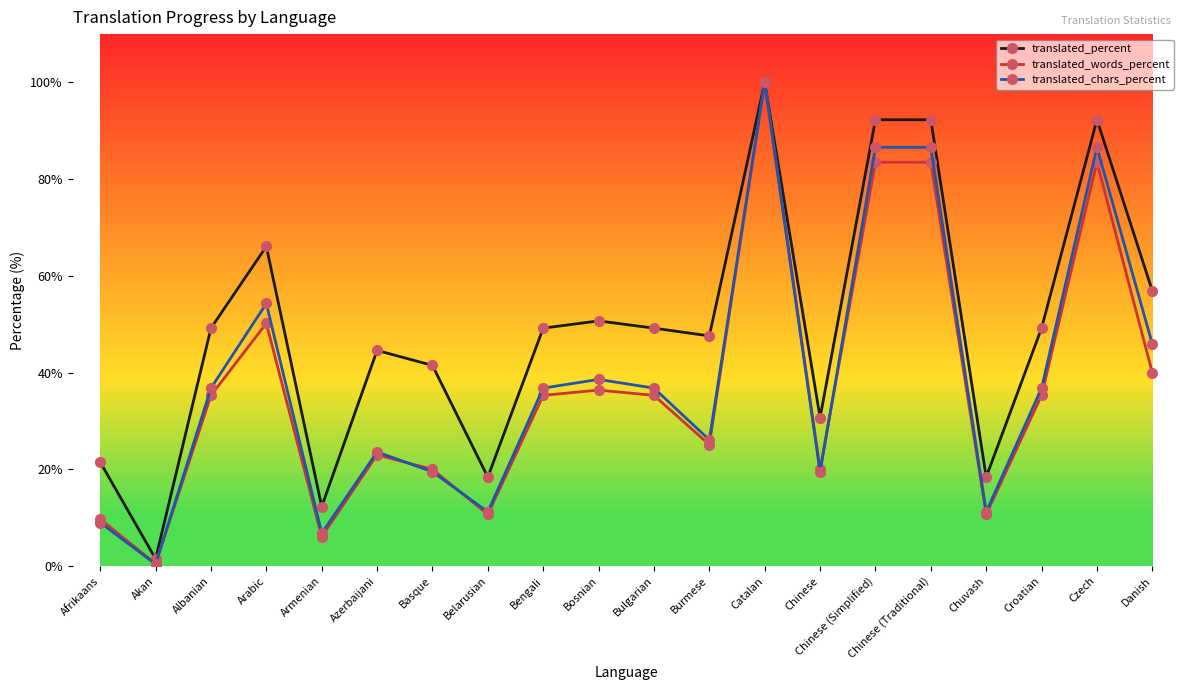

What is the difference between the translated_words_percent values at Chinese (Simplified) and Chinese?

63.5